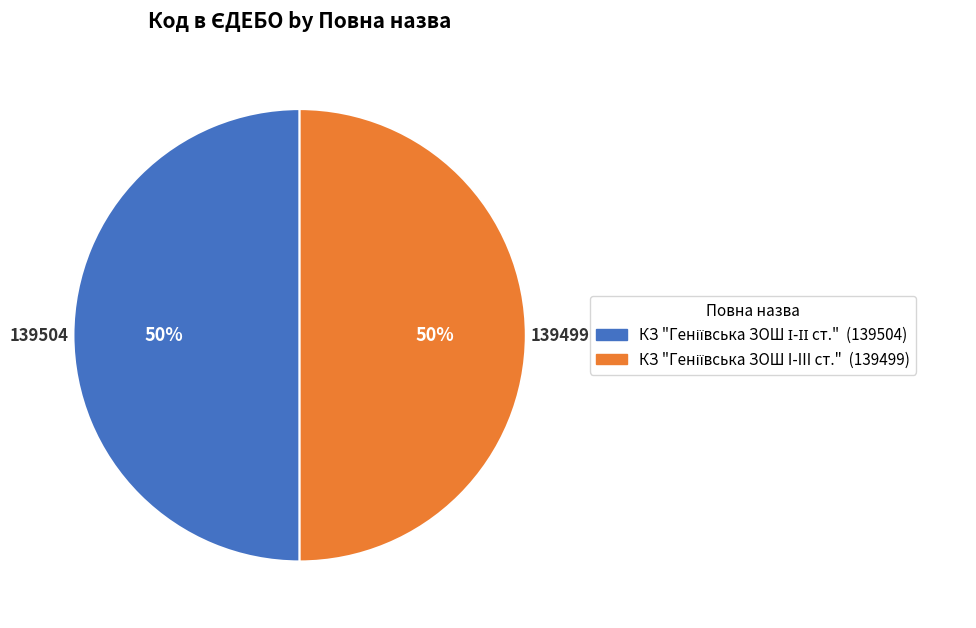

How many slices are in this pie chart?

2